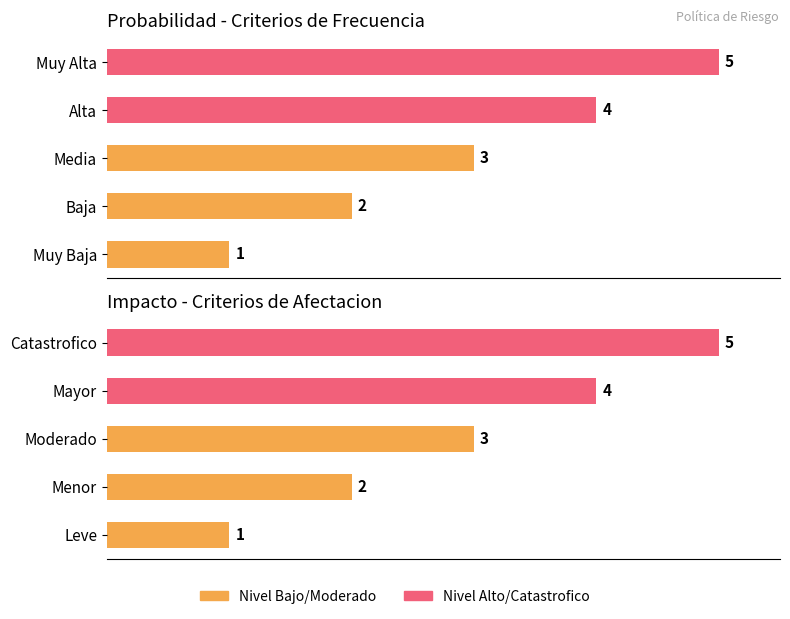

Reading left to right, what are all the values shown in this chart?

Probabilidad: 1	2	3	4	5
Impacto: 1	2	3	4	5